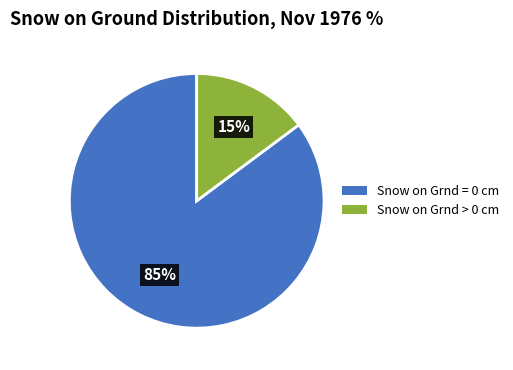

To the nearest percent, what is the difference between the largest and smallest slice percentages?

70%